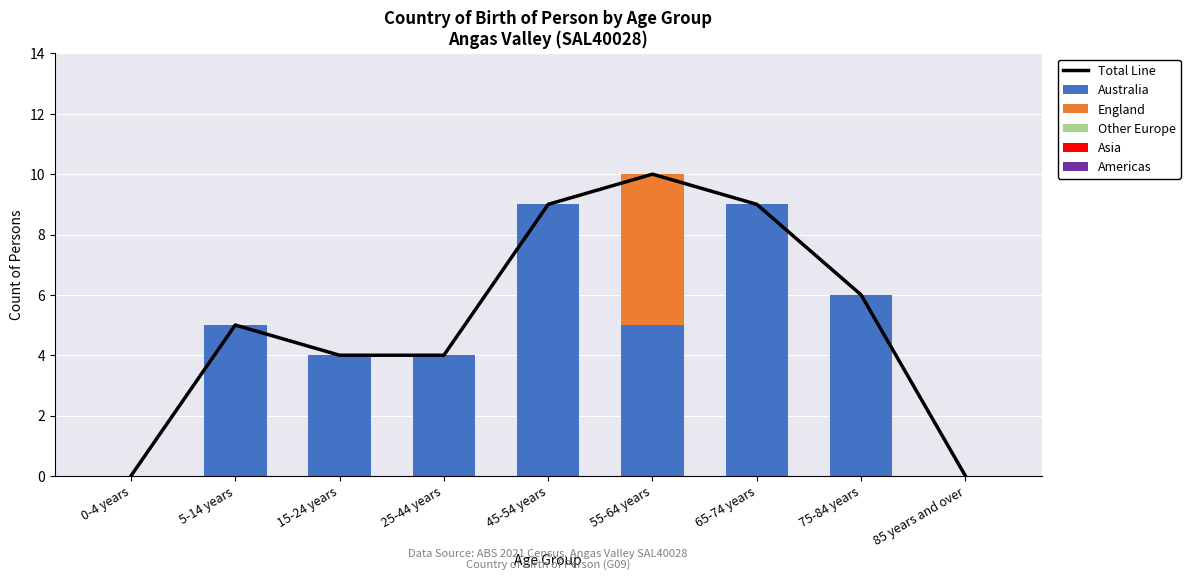

Which category has the lowest value in the England series?

0-4 years